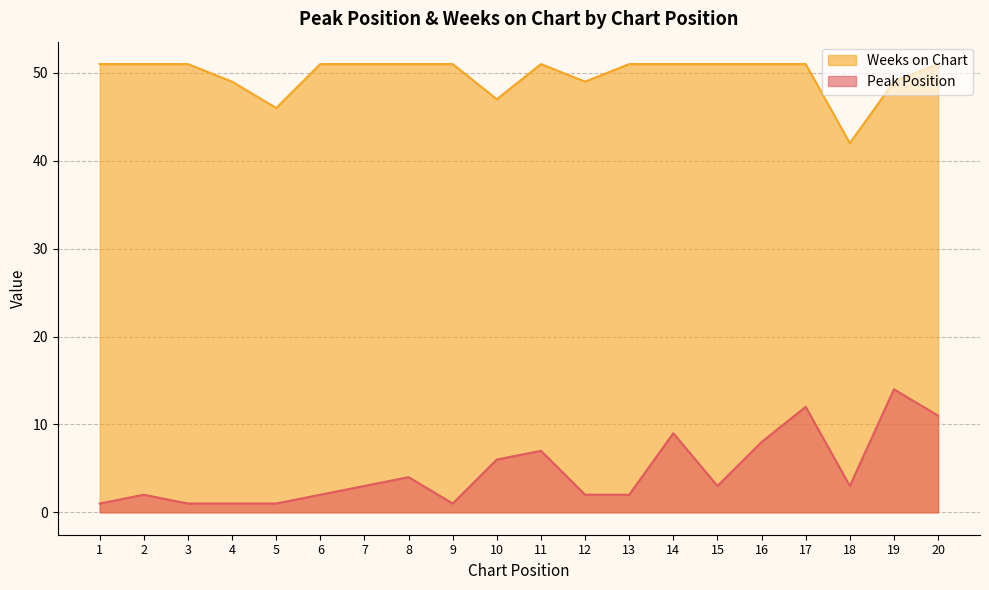

Is the value of Peak Position at 14 greater than the value of Weeks on Chart at 20?

No